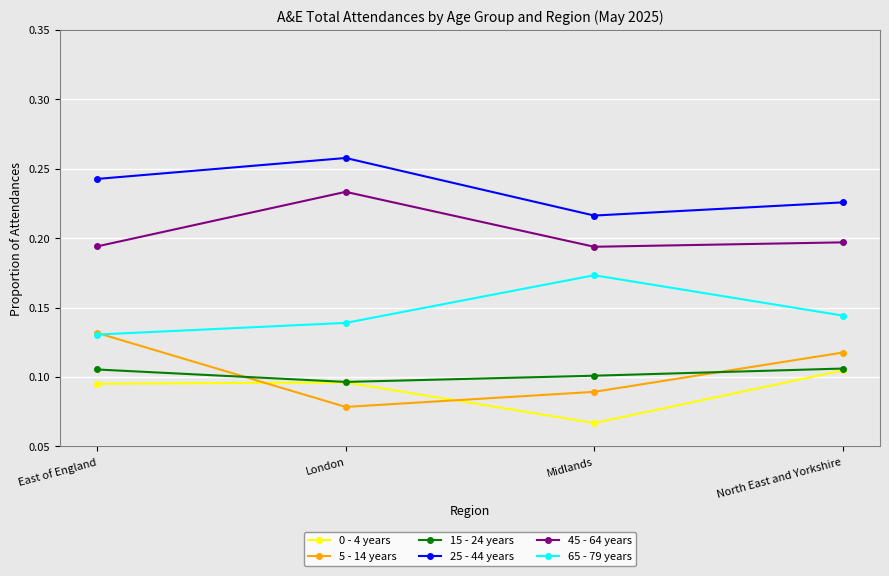

At which category does 65 - 79 years reach its first local peak?

Midlands